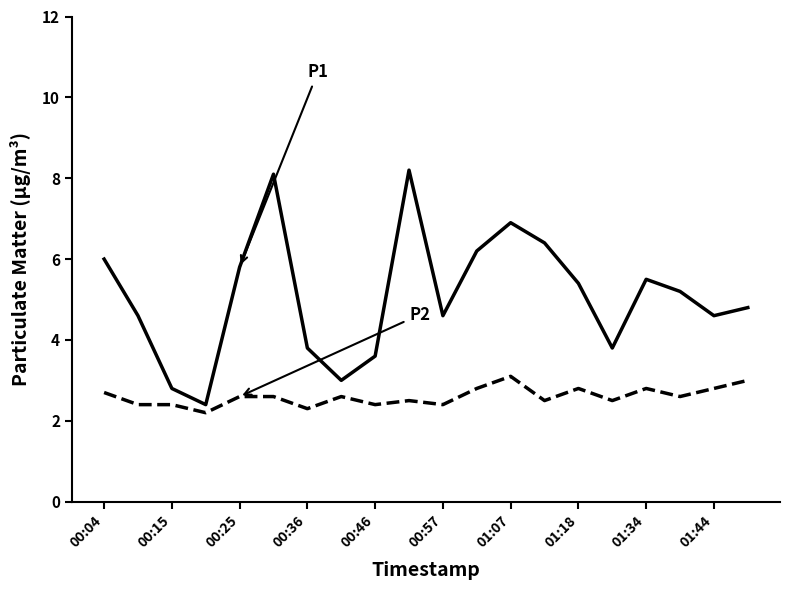

What is the smallest value displayed?

2.2